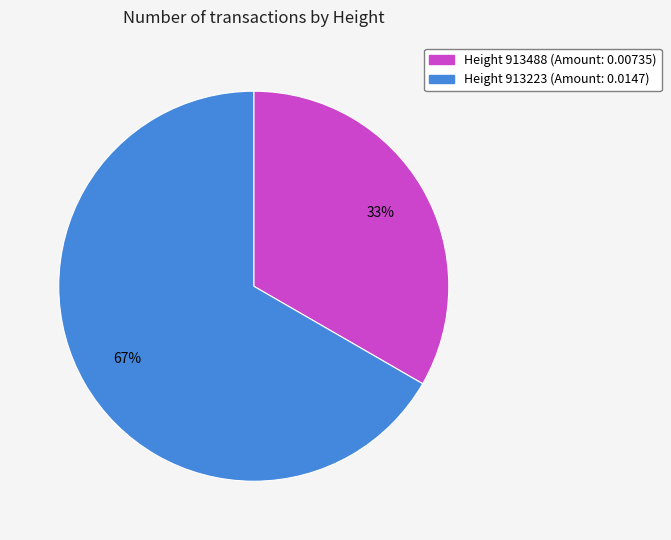

Count the number of slices in the pie.

2